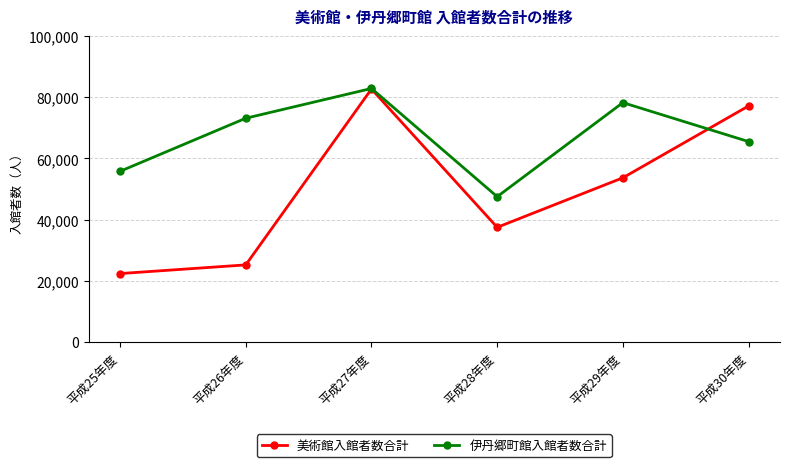

True or false: 美術館入館者数合計 and 伊丹郷町館入館者数合計 cross at least once.

True